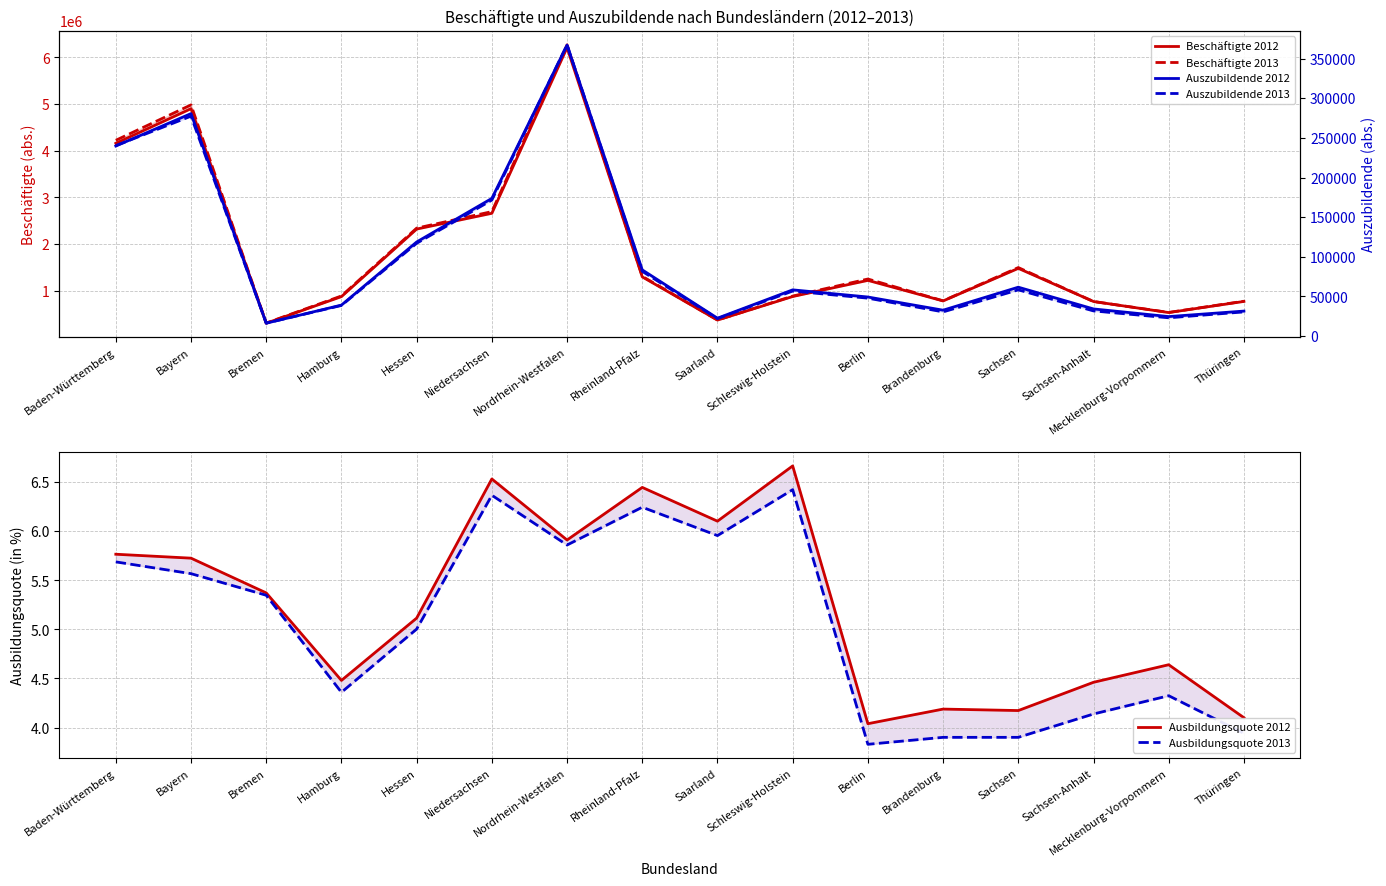

Between Mecklenburg-Vorpommern and Thüringen, which series saw the biggest shift?

Beschäftigte 2013